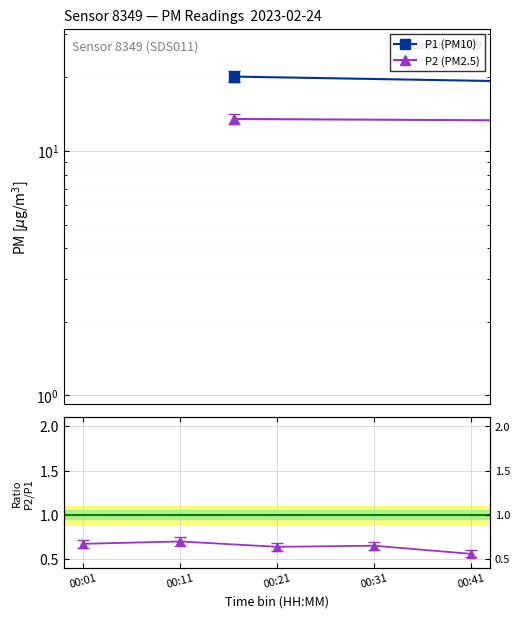

How many data points in P2 (PM2.5) are less than 13?

1